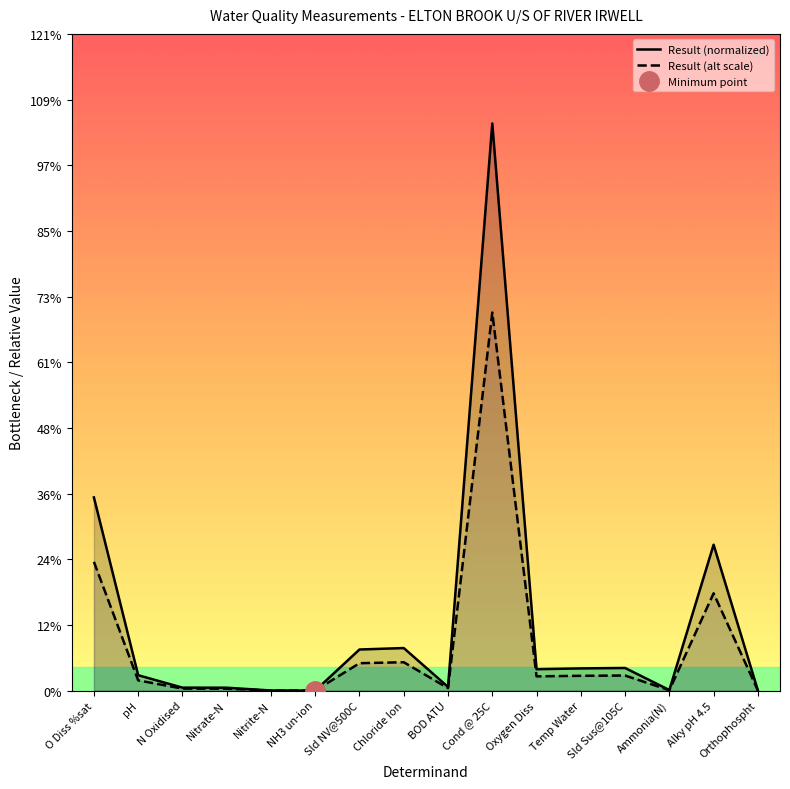

How many interior local peaks does the Result (alt scale) series have?

4